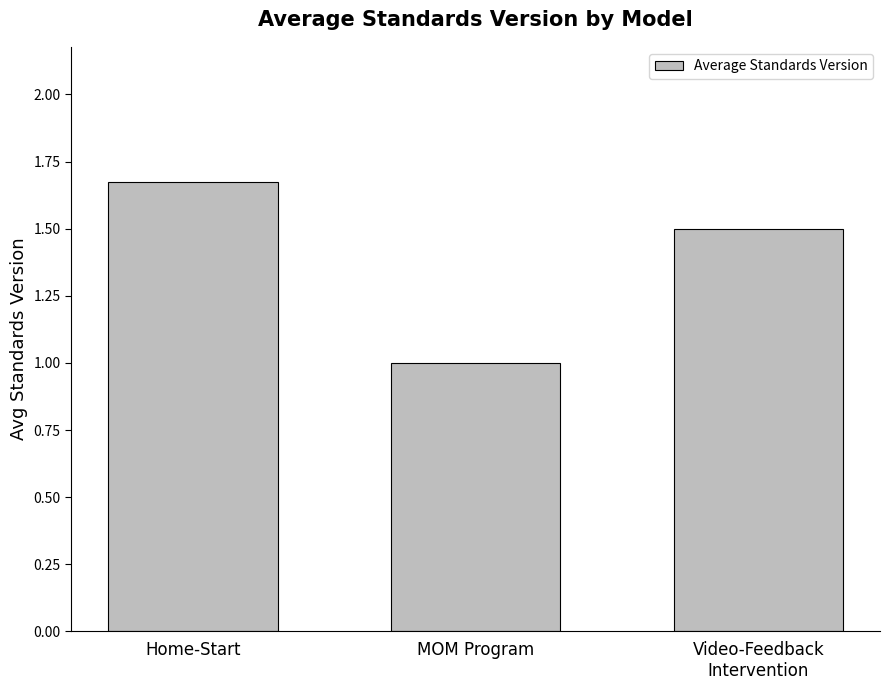

Which label corresponds to the smallest value in the chart?

MOM Program